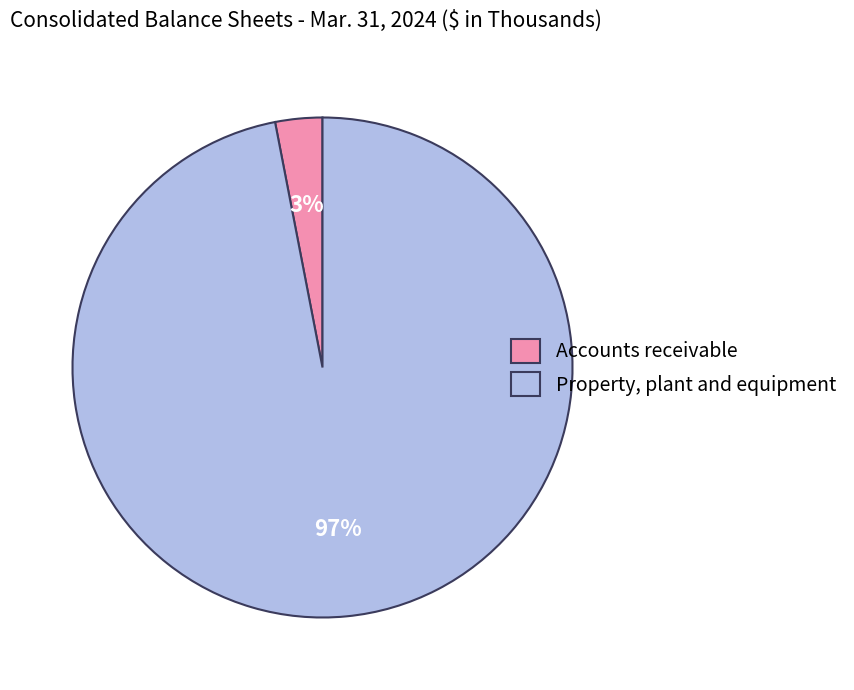

Does Accounts receivable represent more than half of the total?

No